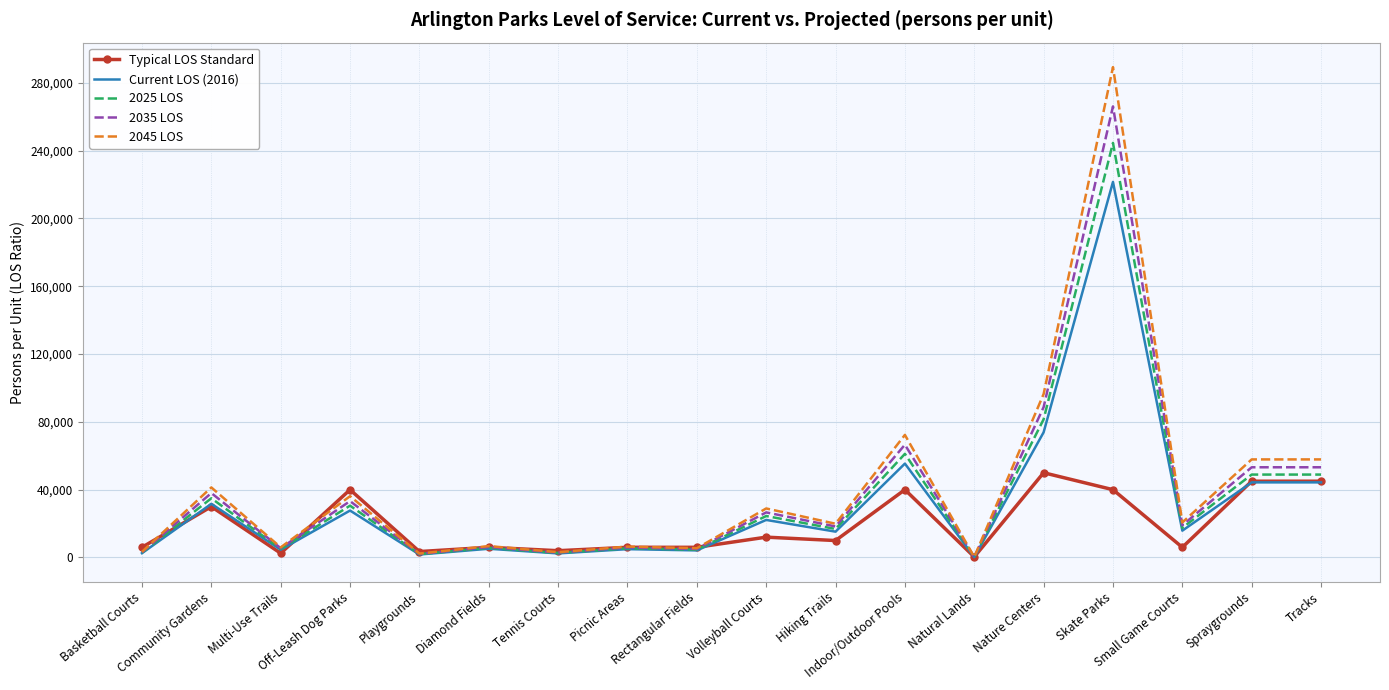

Rank the series by their maximum value, from lowest to highest.

Typical LOS Standard, Current LOS (2016), 2025 LOS, 2035 LOS, 2045 LOS